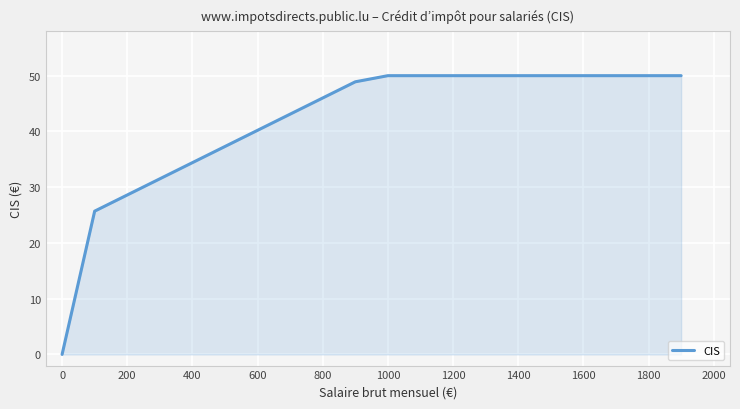

What is the difference between the maximum and minimum values?

50.0